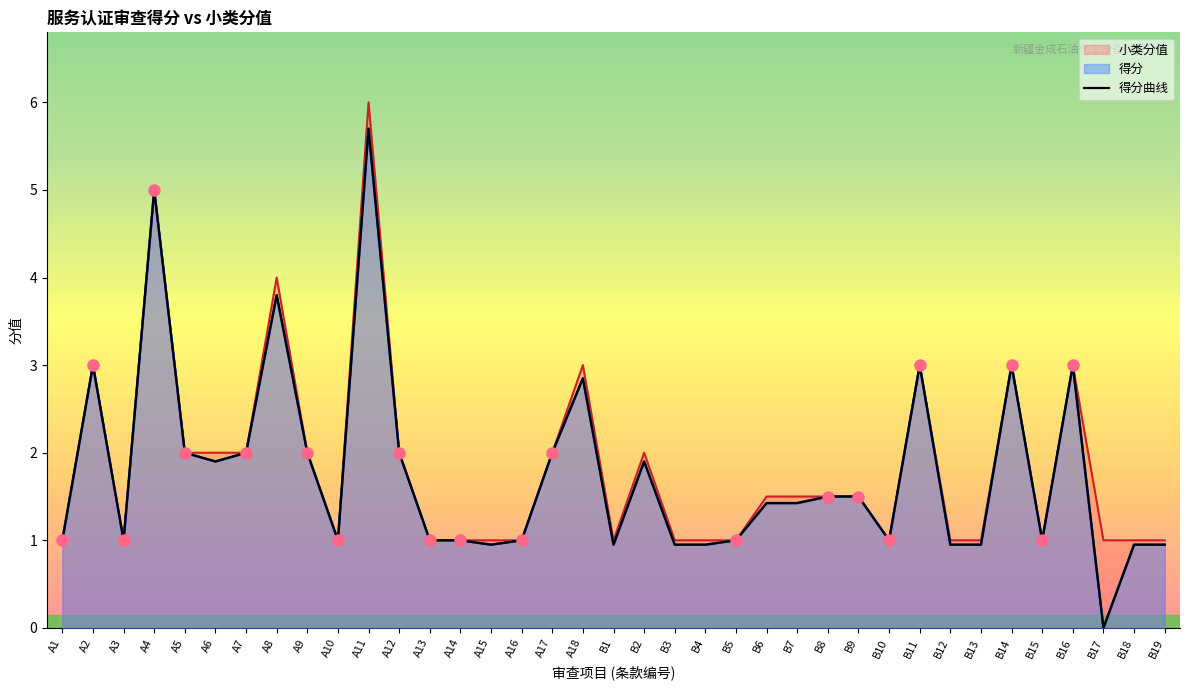

True or false: the data shows 0.2 at A3.

False